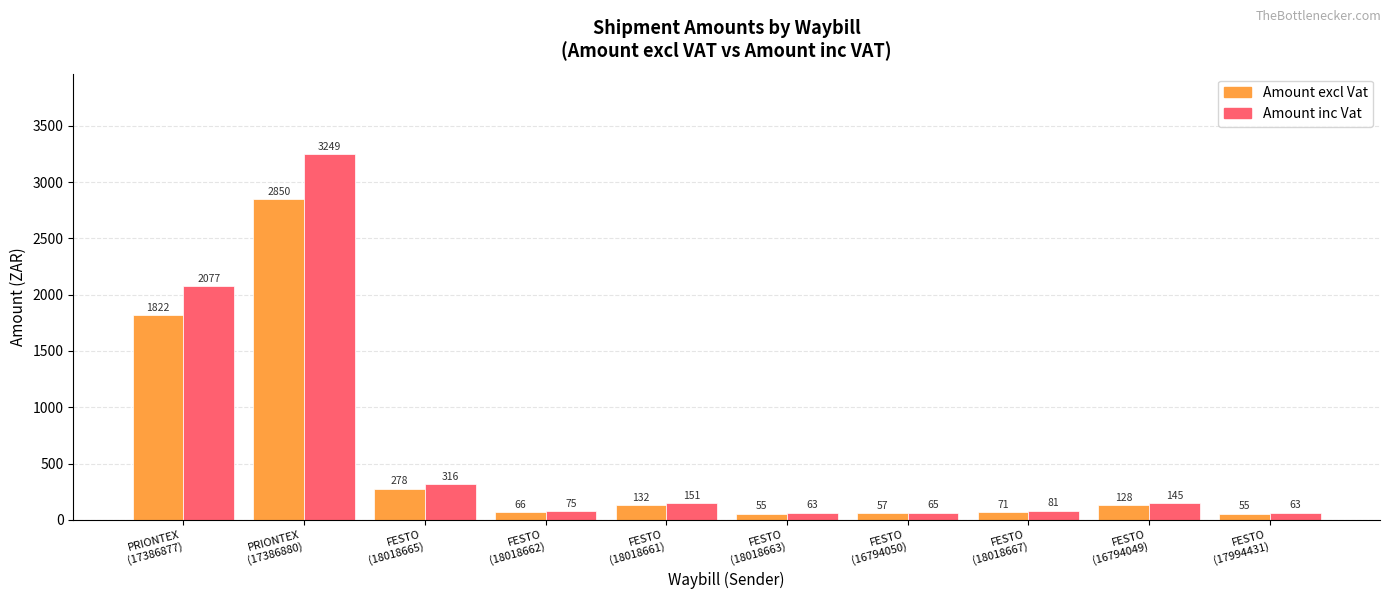

What is the sum of the Amount inc Vat values at FESTO
(18018661) and FESTO
(18018665)?

466.9